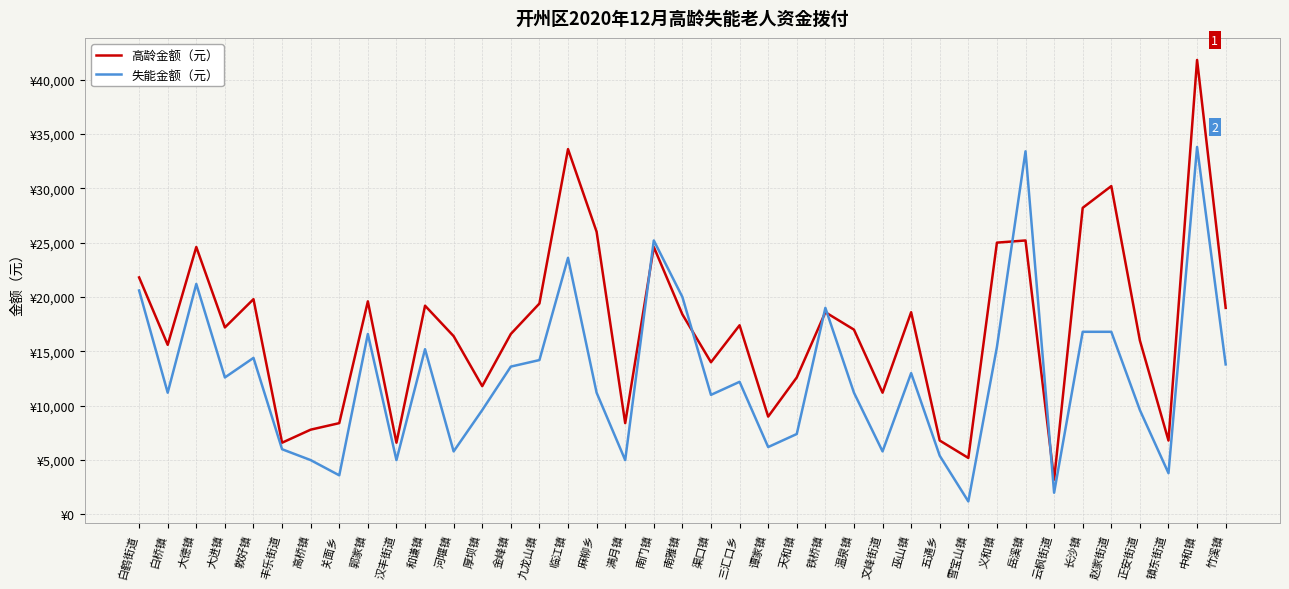

Count the number of categories in the chart.

39